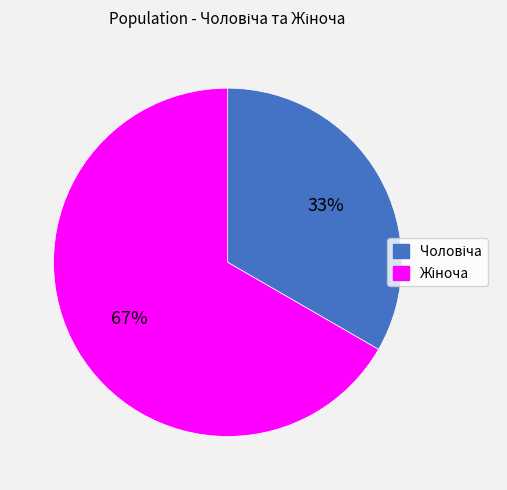

Is there a majority slice in this chart?

Yes